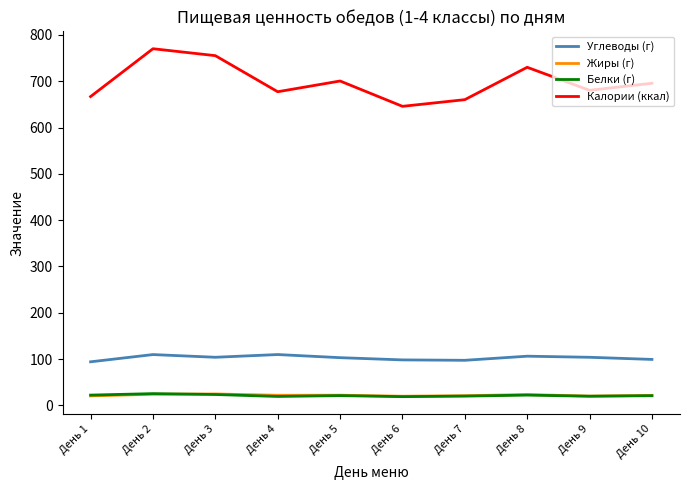

Is the value of Калории (ккал) at День 2 greater than the value of Жиры (г) at День 8?

Yes